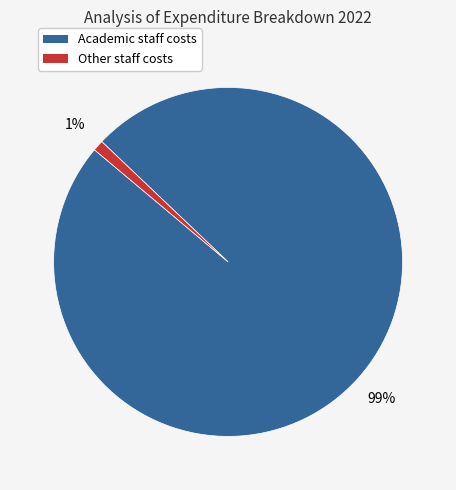

Is there any slice that represents more than half of the pie?

Yes